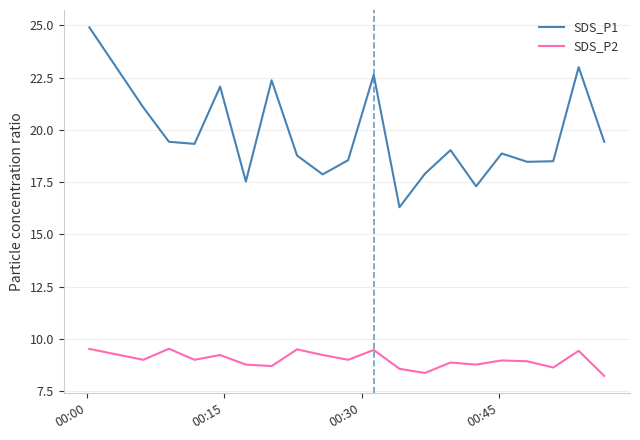

Which series has the largest range (max minus min)?

SDS_P1